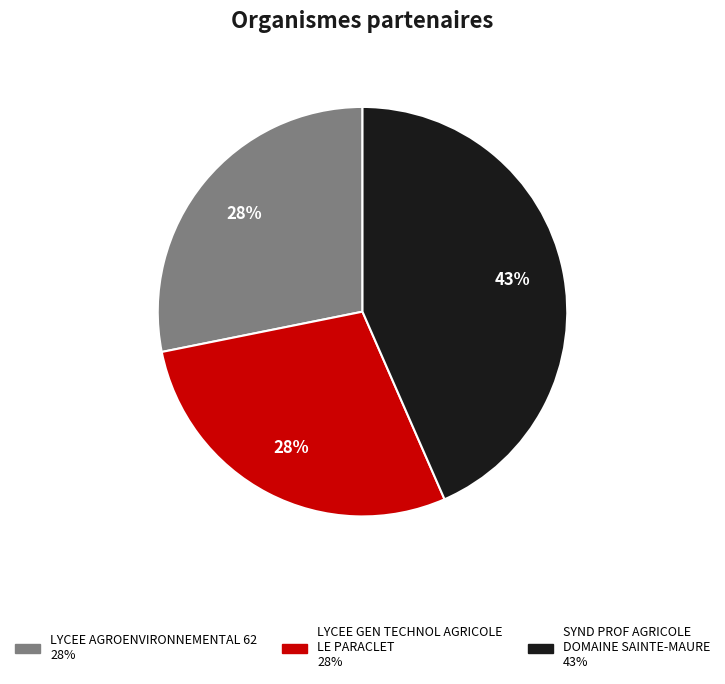

To the nearest percent, what portion does LYCEE AGROENVIRONNEMENTAL 62 represent?

28%